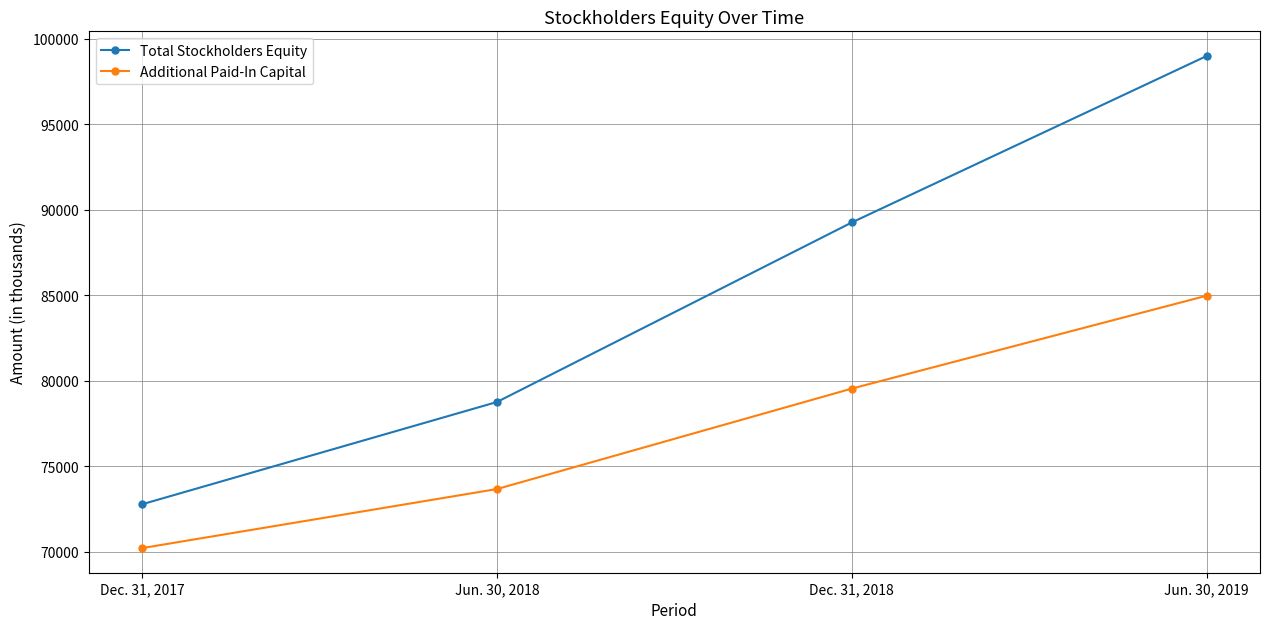

What is the label of the 1st point from the left?

Dec. 31, 2017